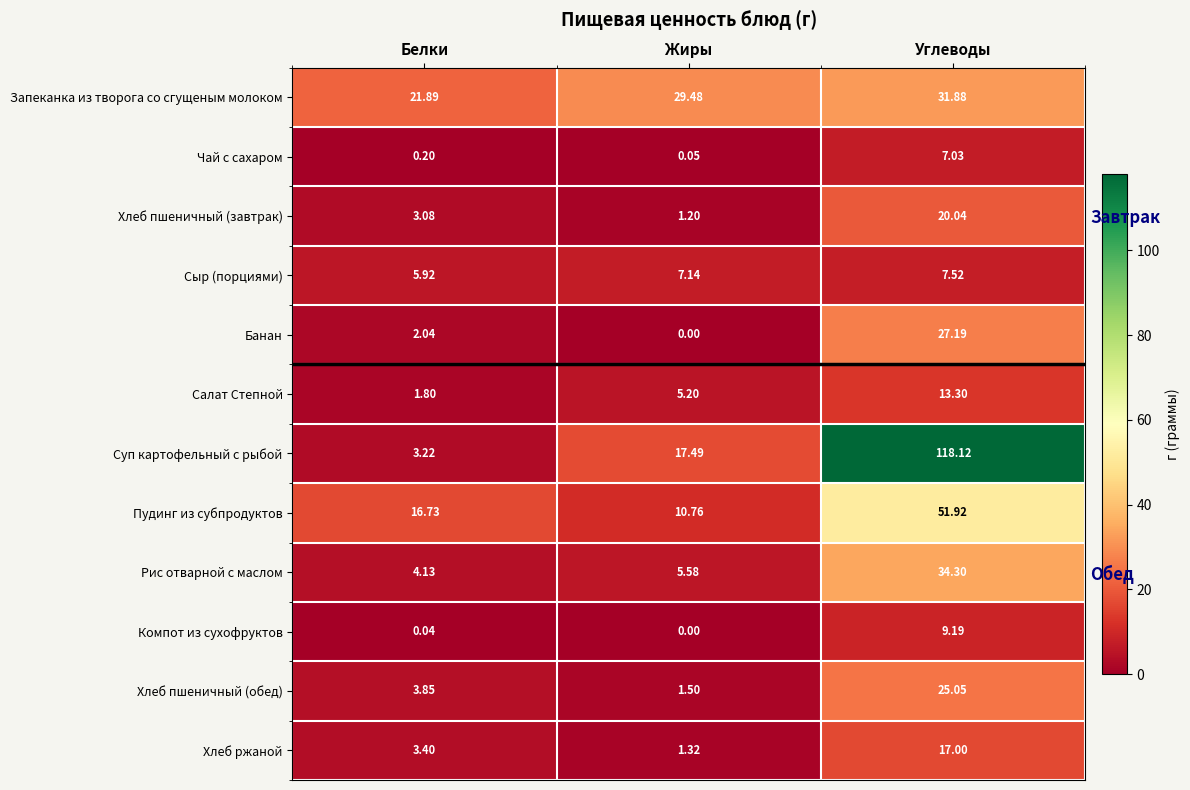

What is the difference between the highest and lowest values at Жиры?

29.5